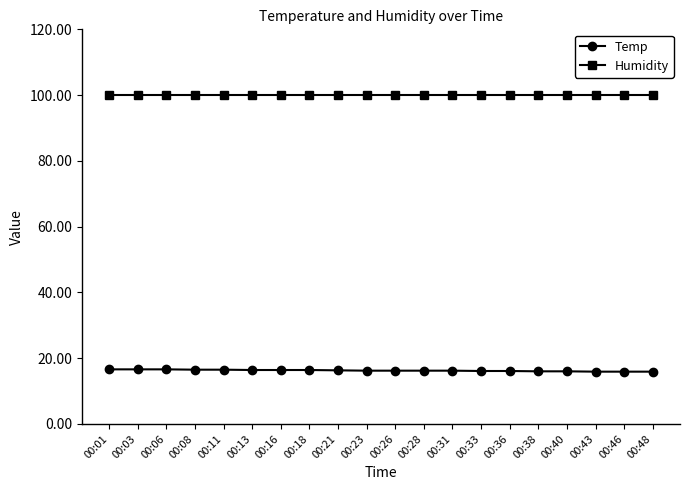

What is the highest value of the Humidity series?

99.9